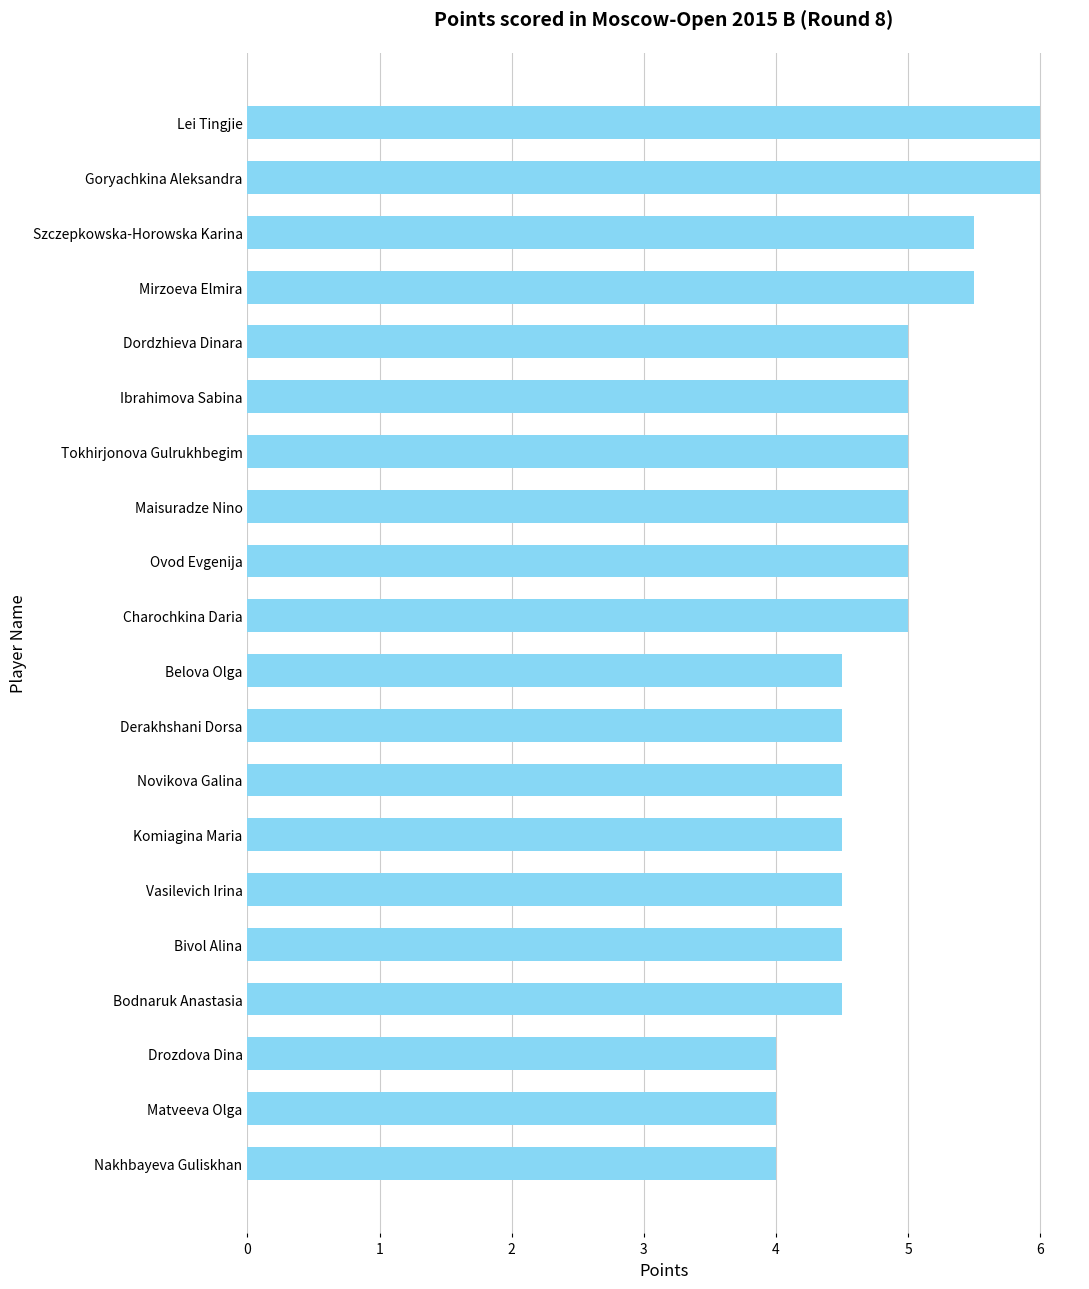

What is the maximum value shown in the chart?

6.0